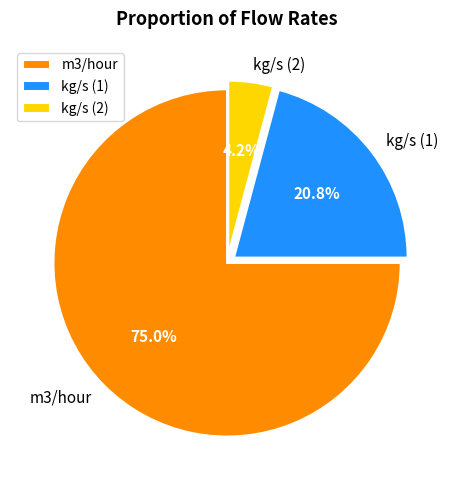

Which has a higher value, kg/s (1) or kg/s (2)?

kg/s (1)